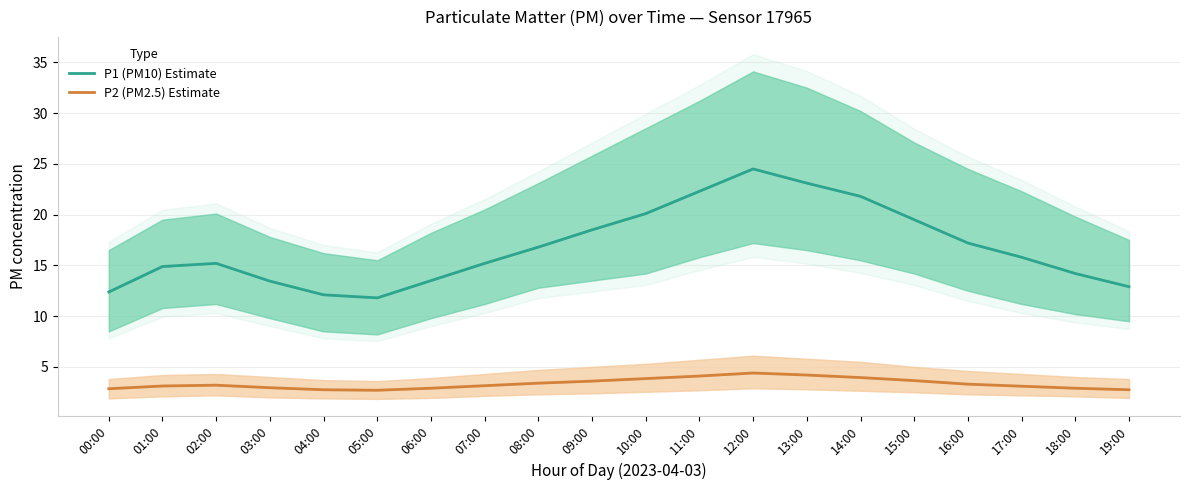

Is the value of P1 (PM10) Estimate at 07:00 greater than the value of P2 (PM2.5) Estimate at 16:00?

Yes